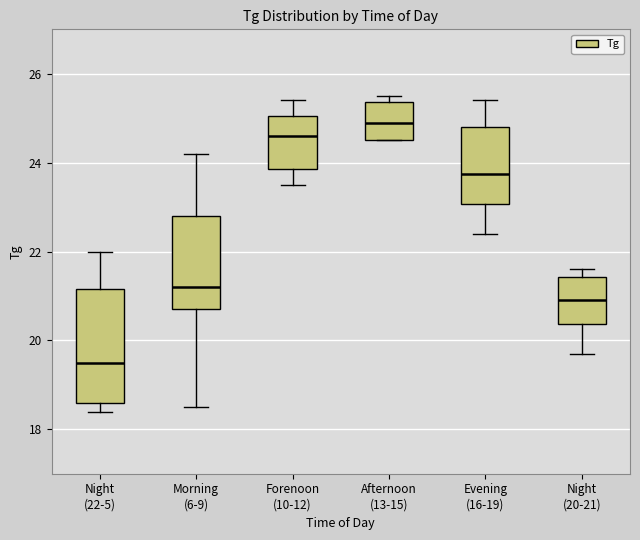

Comparing the boxes themselves (not the whiskers), which one is the tallest?

Night (22-5)